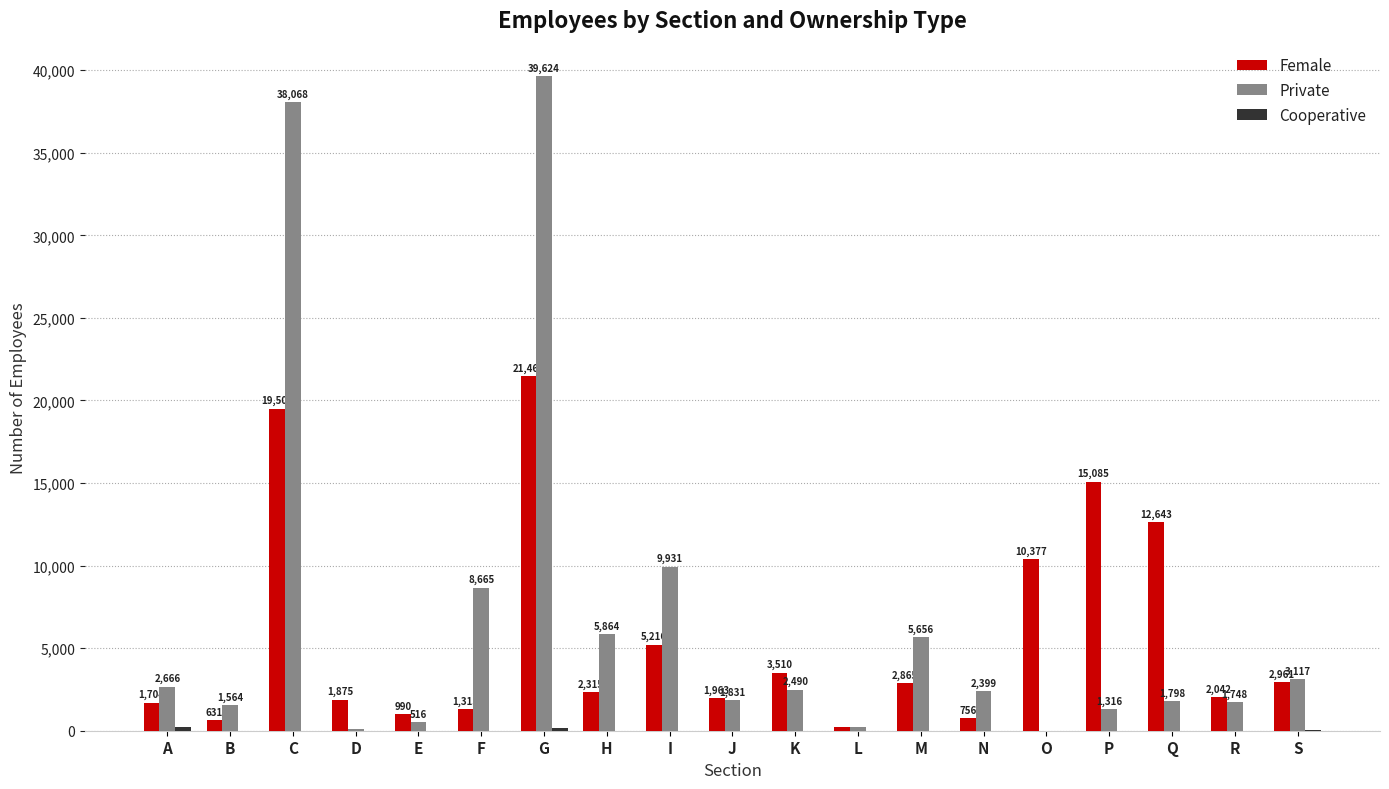

Which series has the largest total across all categories?

Private